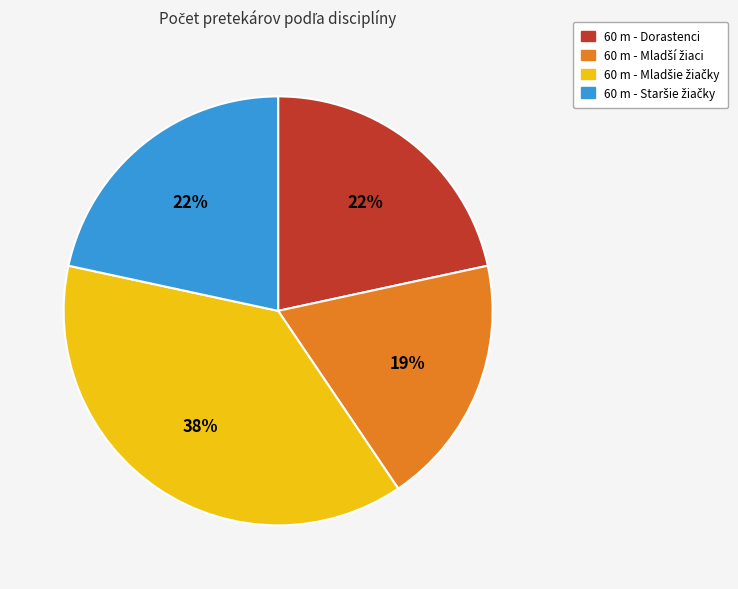

The 60 m - Dorastenci slice represents 32% of the pie. True or false?

False